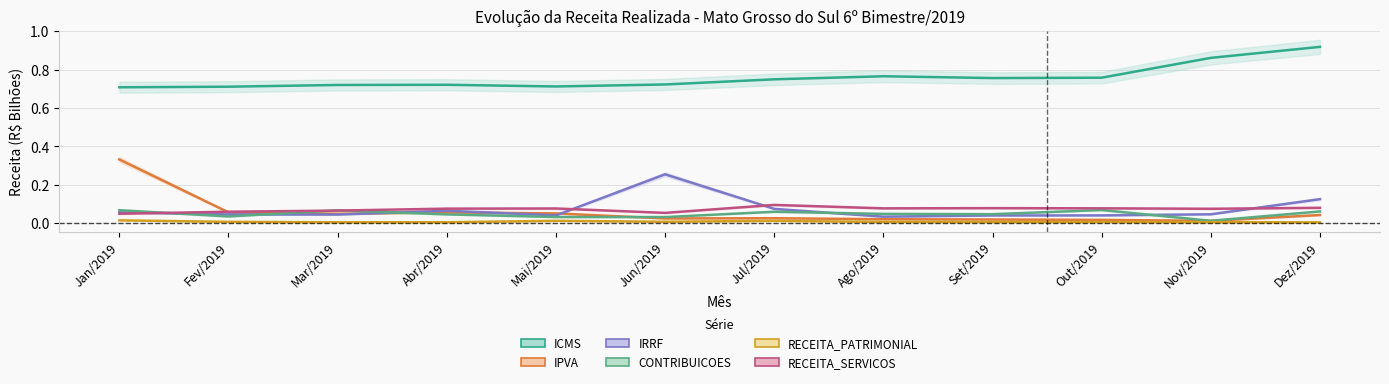

Is it true that RECEITA_SERVICOS equals 0.0 at Jan/2019?

True